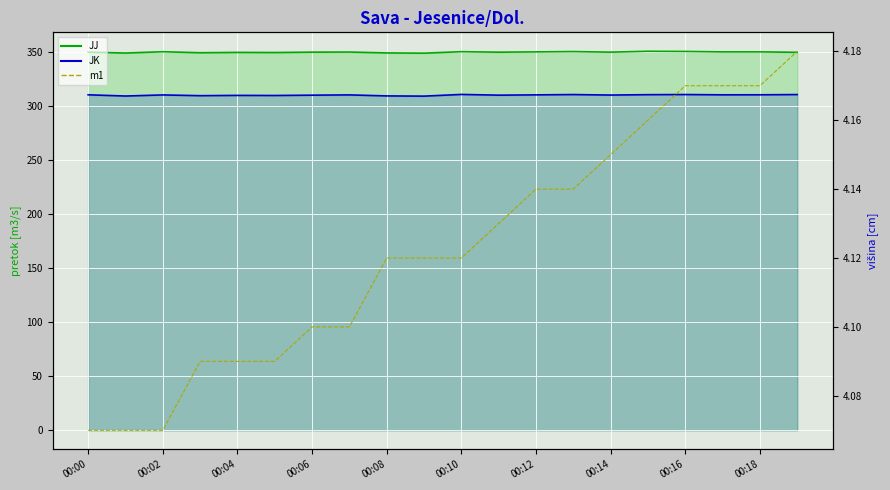

List the series in order of their peak value, lowest first.

m1, JK, JJ